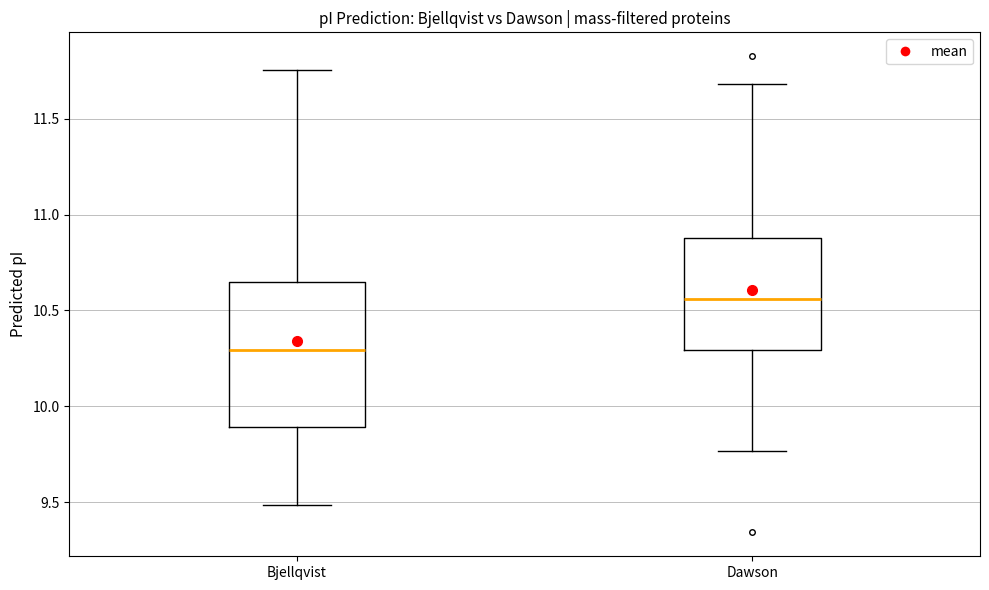

Which box's median line is the lowest?

Bjellqvist